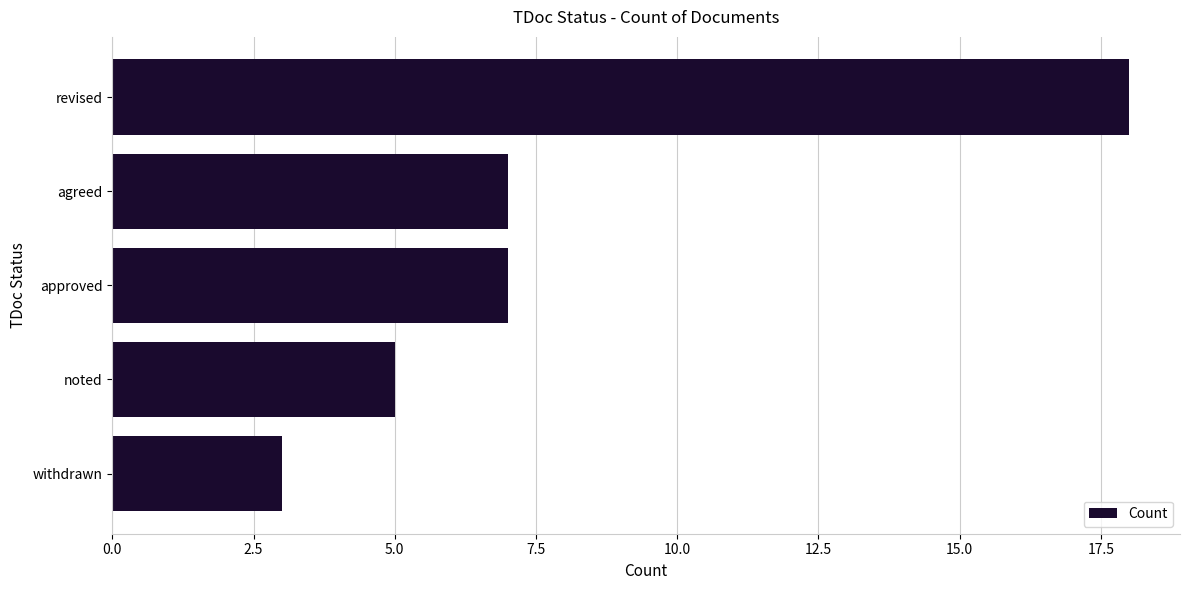

What is the smallest value displayed?

3